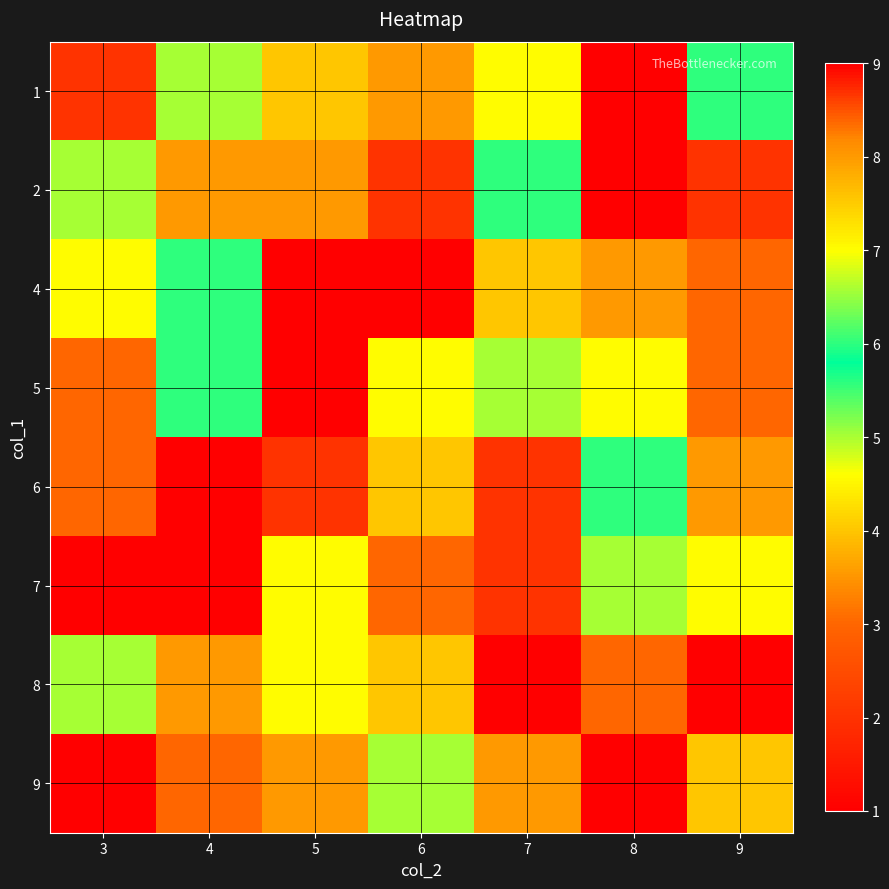

Reading left to right, list all the values displayed in this chart.

1: 3=2	4=5	5=4	6=8	7=7	8=9	9=6
2: 3=5	4=8	5=8	6=2	7=6	8=9	9=2
4: 3=7	4=6	5=1	6=9	7=4	8=8	9=3
5: 3=3	4=6	5=9	6=7	7=5	8=7	9=3
6: 3=3	4=9	5=2	6=4	7=2	8=6	9=8
7: 3=1	4=1	5=7	6=3	7=2	8=5	9=7
8: 3=5	4=8	5=7	6=4	7=9	8=3	9=9
9: 3=1	4=3	5=8	6=5	7=8	8=1	9=4